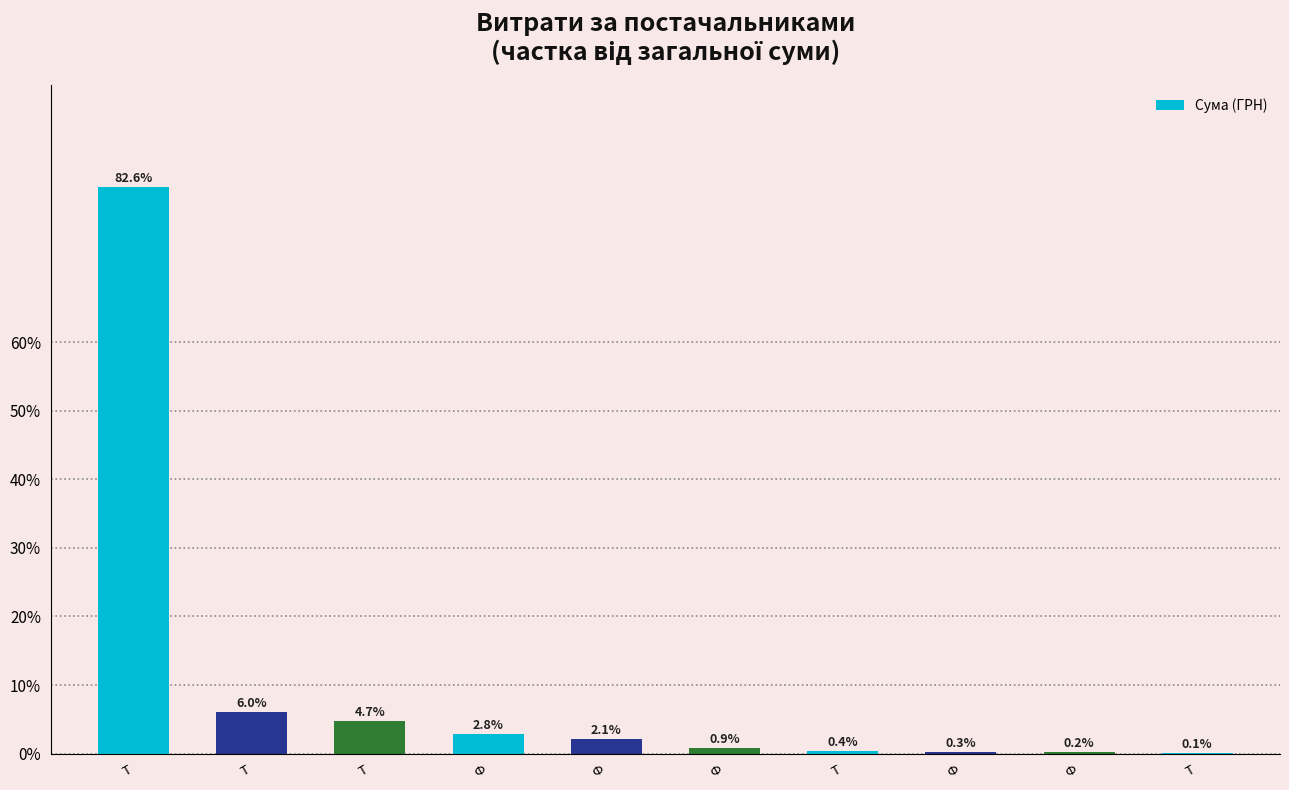

Count the number of categories in the chart.

10